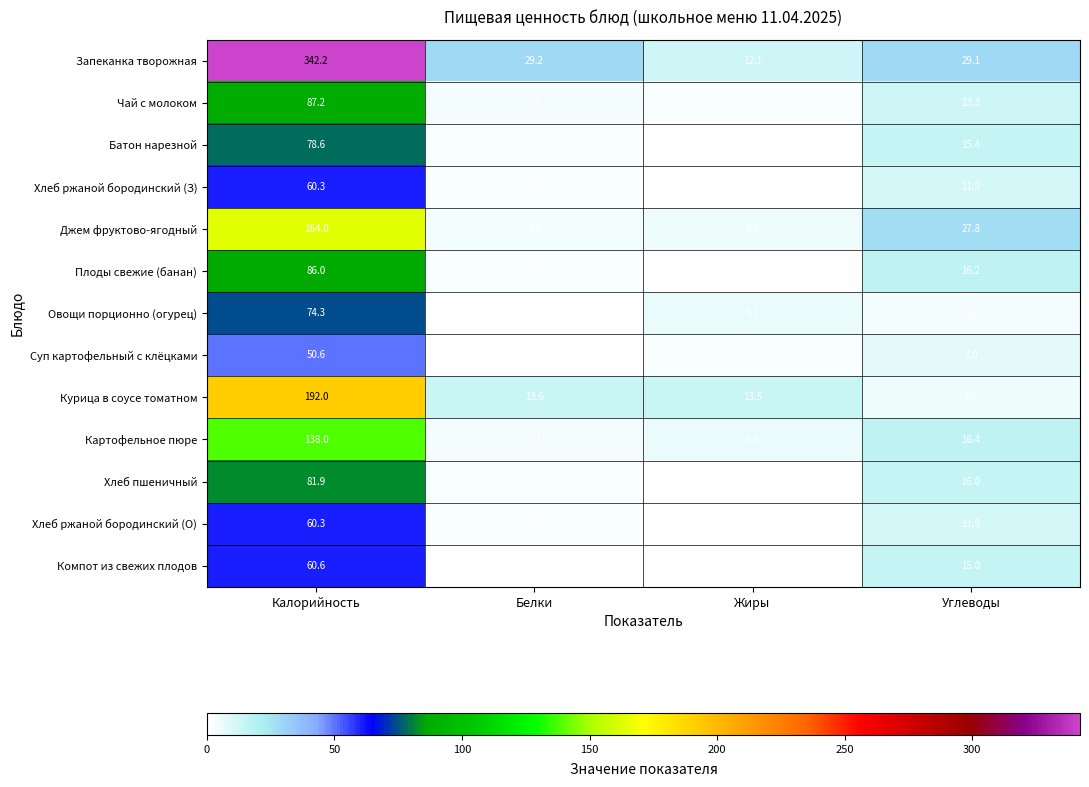

Count the number of categories in the chart.

4